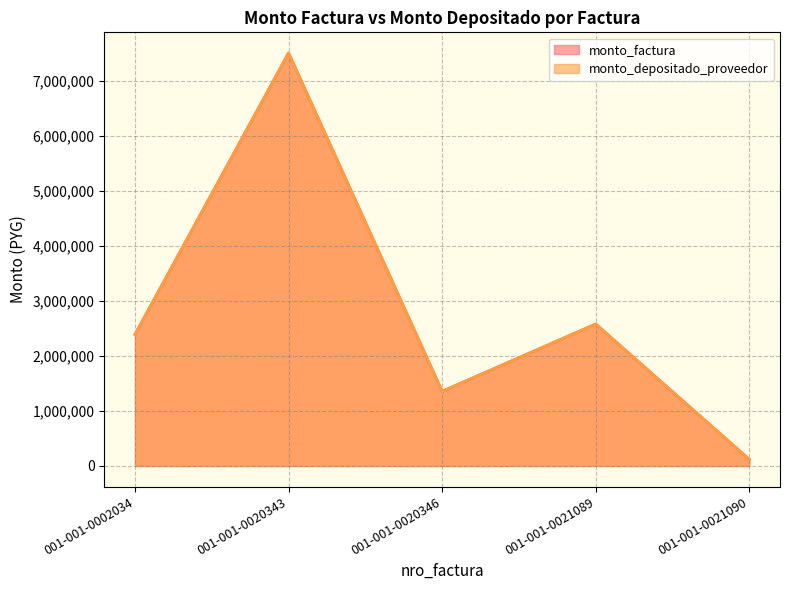

What is the maximum value for monto_factura?

7513500